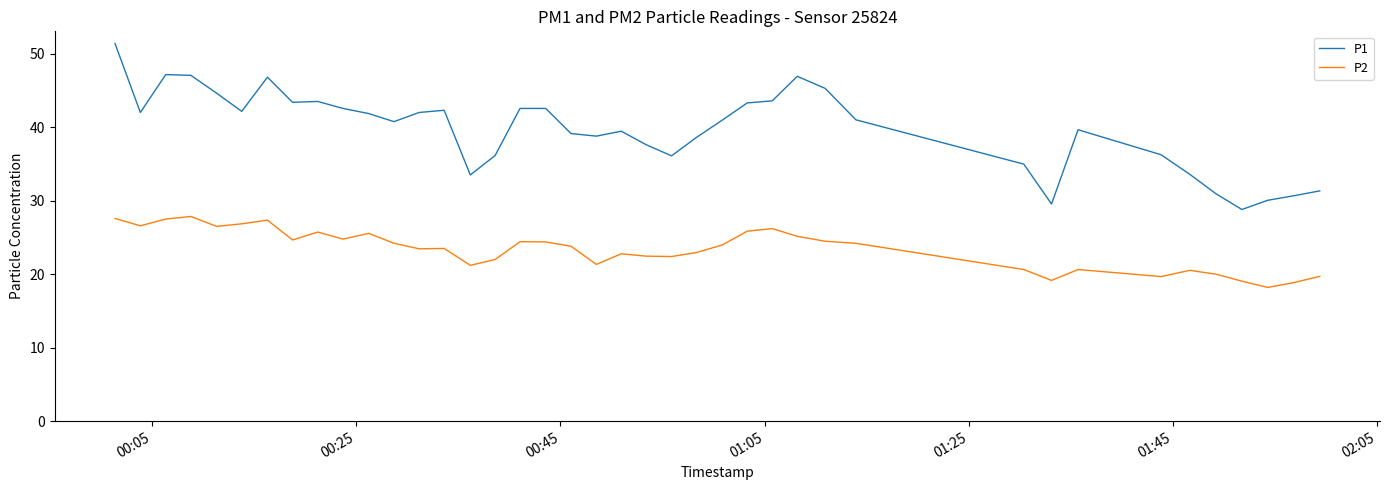

What is the highest value of the P2 series?

27.9